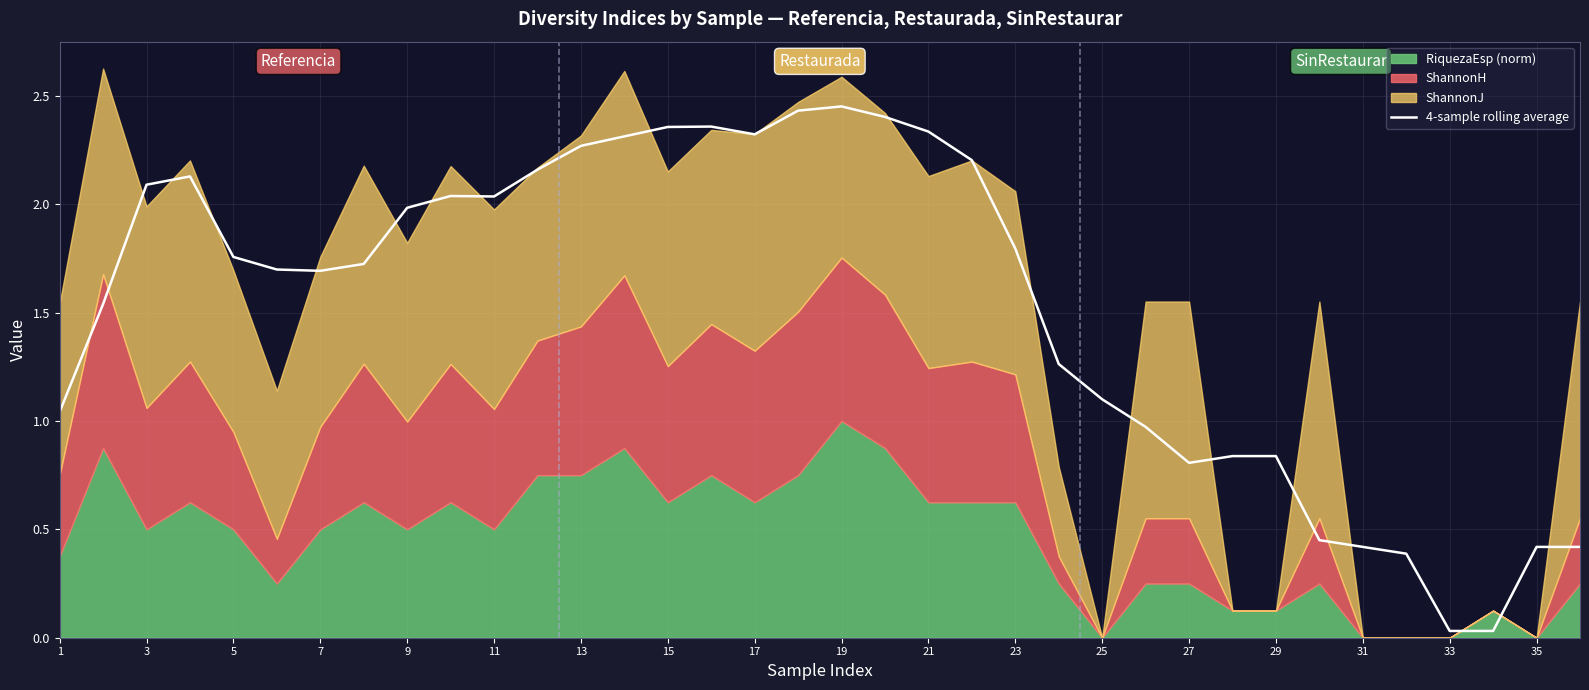

The 4-sample rolling average series shows 0.6 at 21. True or false?

False